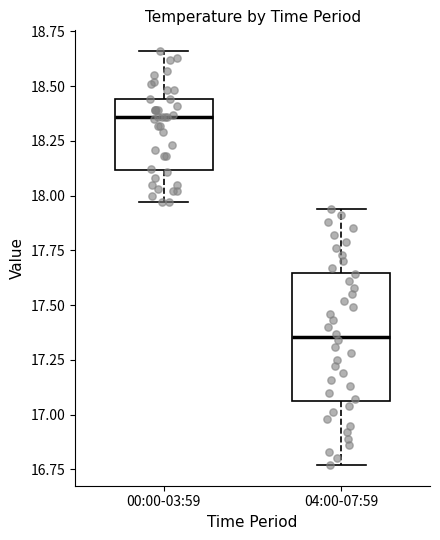

Reading left to right, read every box against the y-axis: the position of its median line, the range the box covers, and the ends of its whiskers. The values are not printed on the chart, so give them approximately, as read against the axis.

00:00-03:59: median 18.35, box 18.10 to 18.45, whiskers 17.95 to 18.65
04:00-07:59: median 17.35, box 17.05 to 17.65, whiskers 16.75 to 17.95